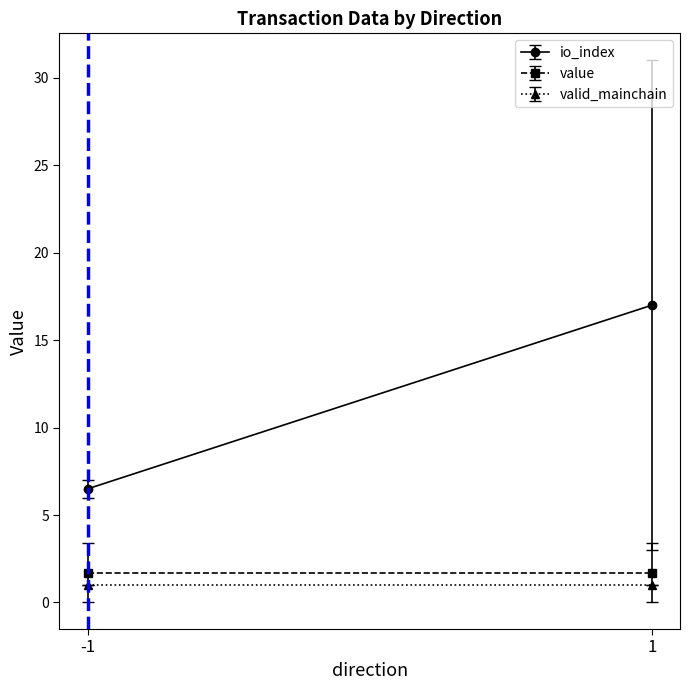

List the series in order of their peak value, highest first.

io_index, value, valid_mainchain